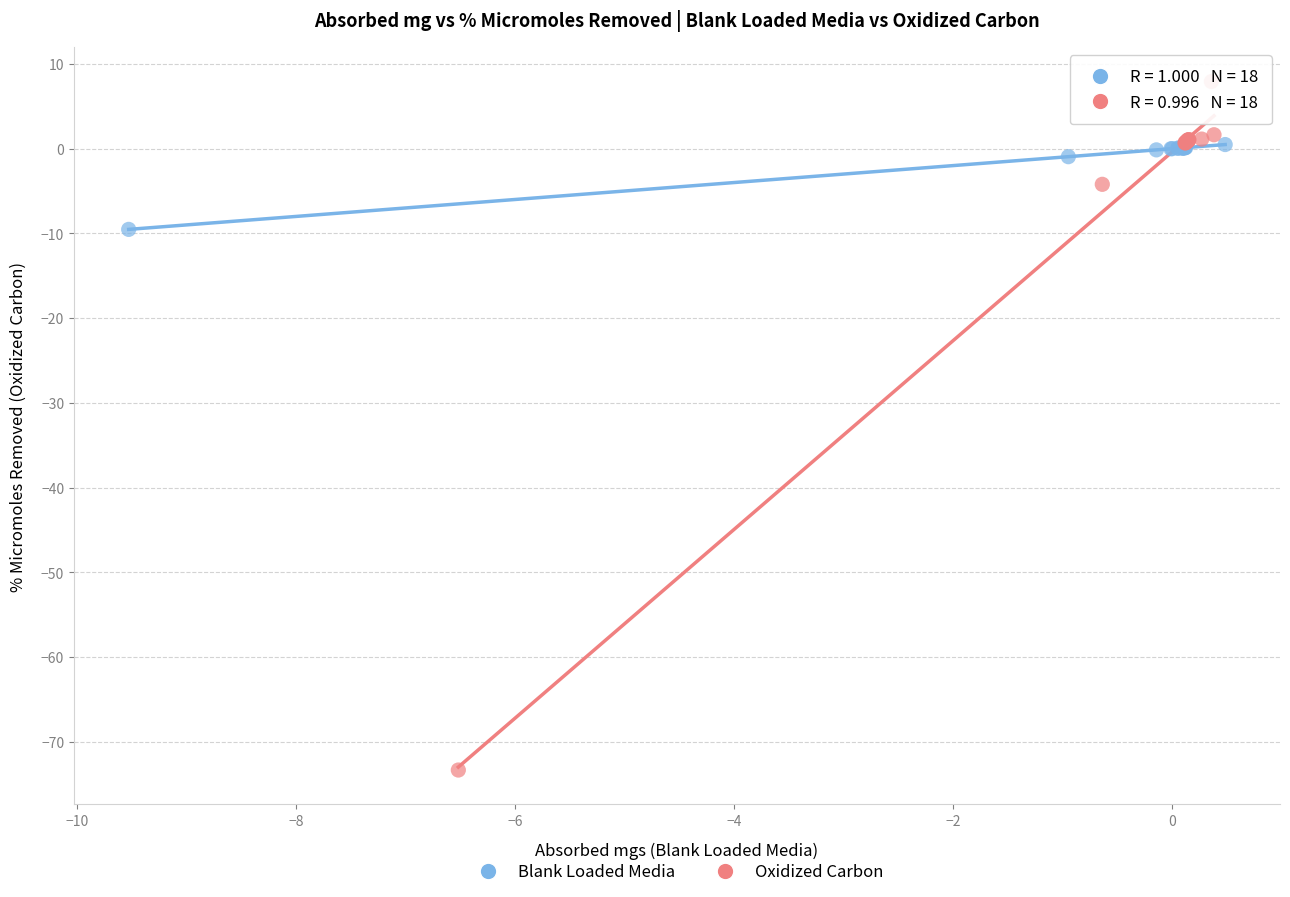

Which series contains the lowest Y value?

Oxidized Carbon